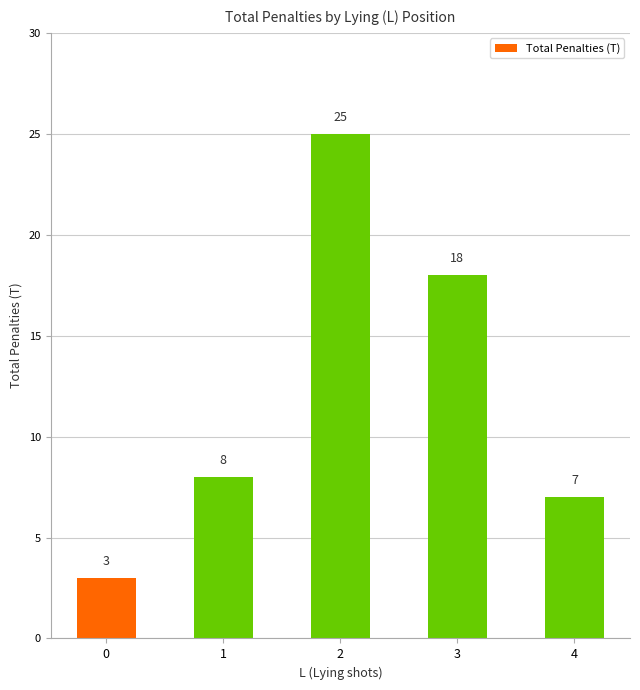

What is the change in value from 1 to 2?

+17